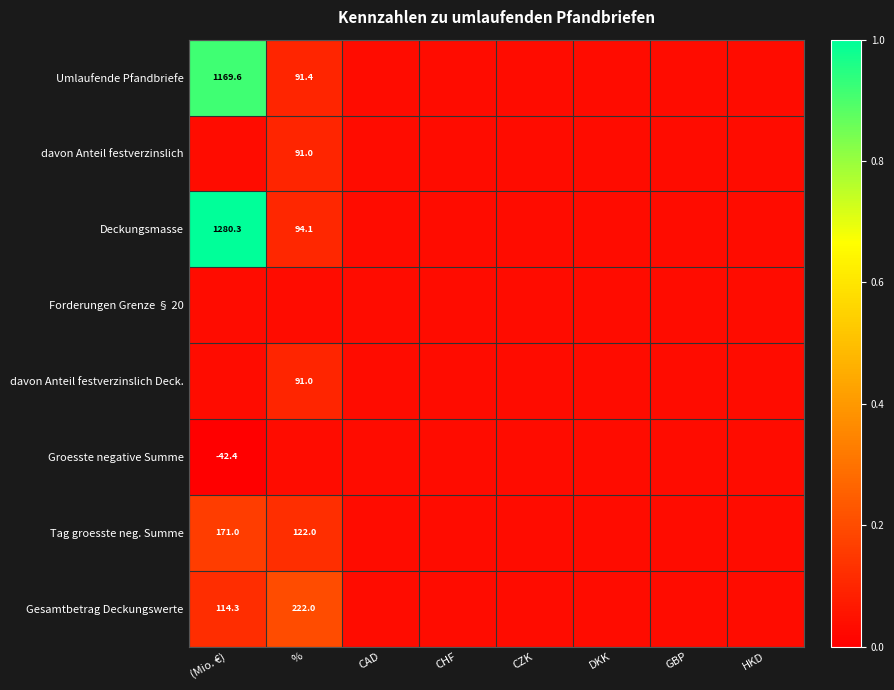

Count the number of categories in the chart.

8